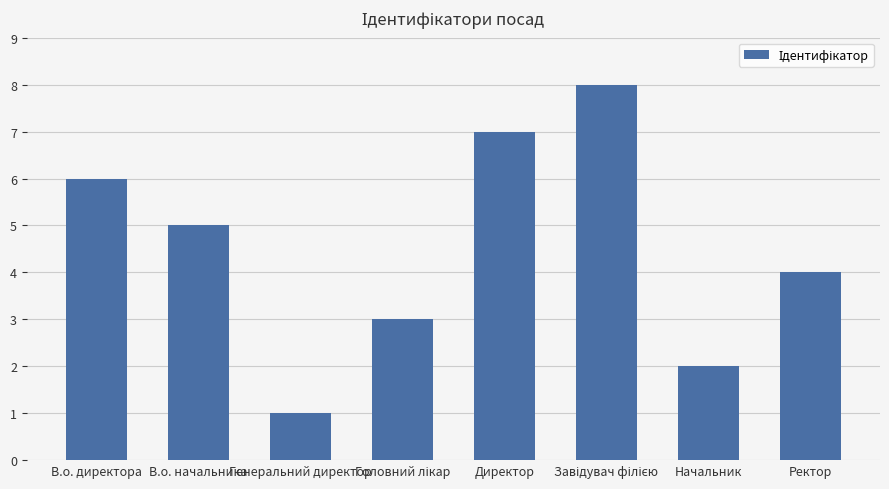

What is the approximate value at Ректор?

4